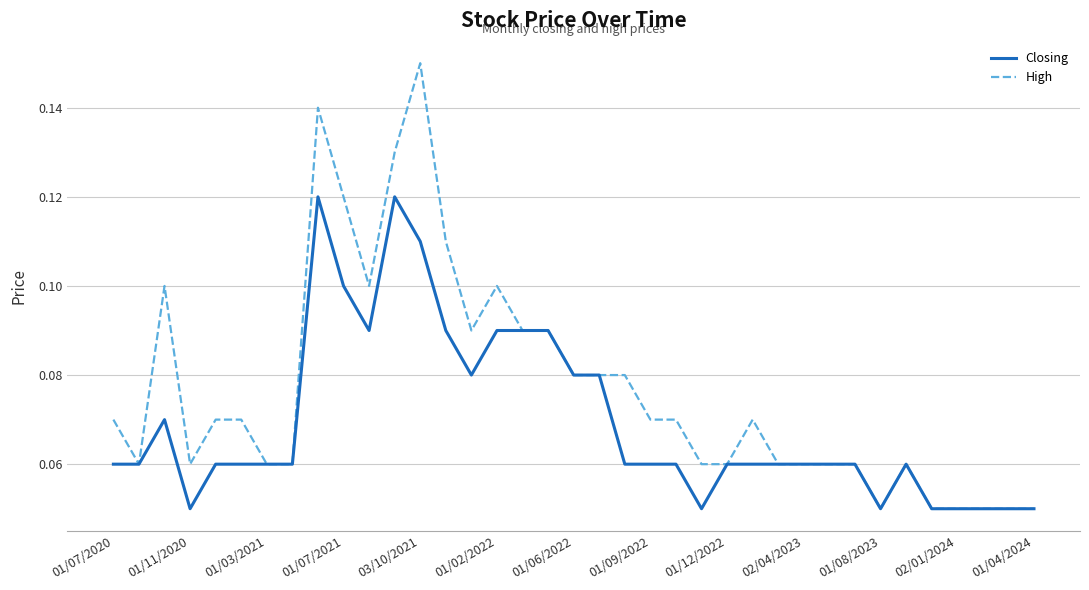

Rank the series by their maximum value, from lowest to highest.

Closing, High